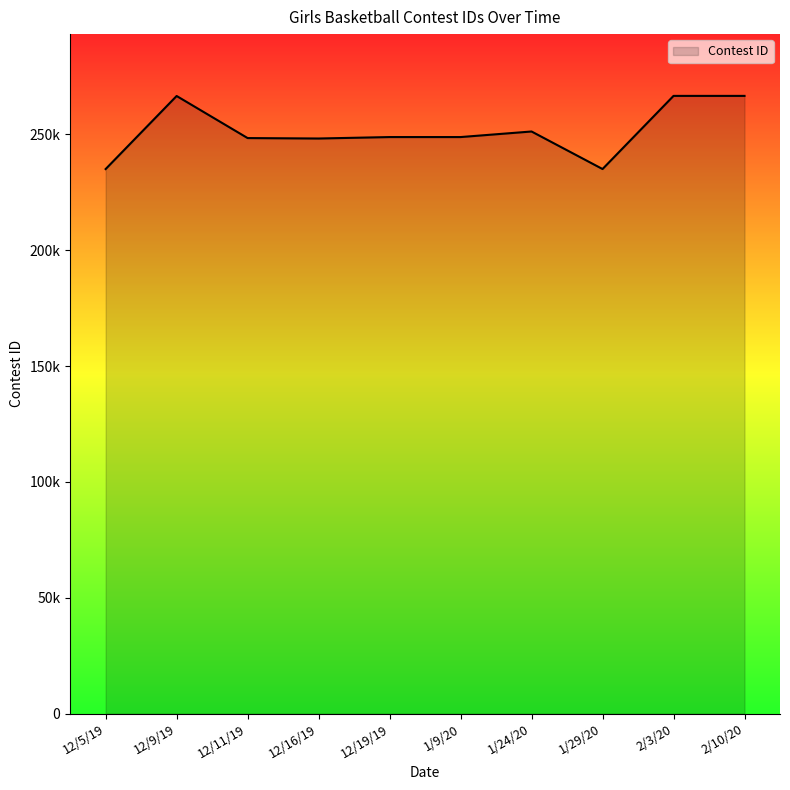

At which category does the data reach its first local peak?

12/9/19